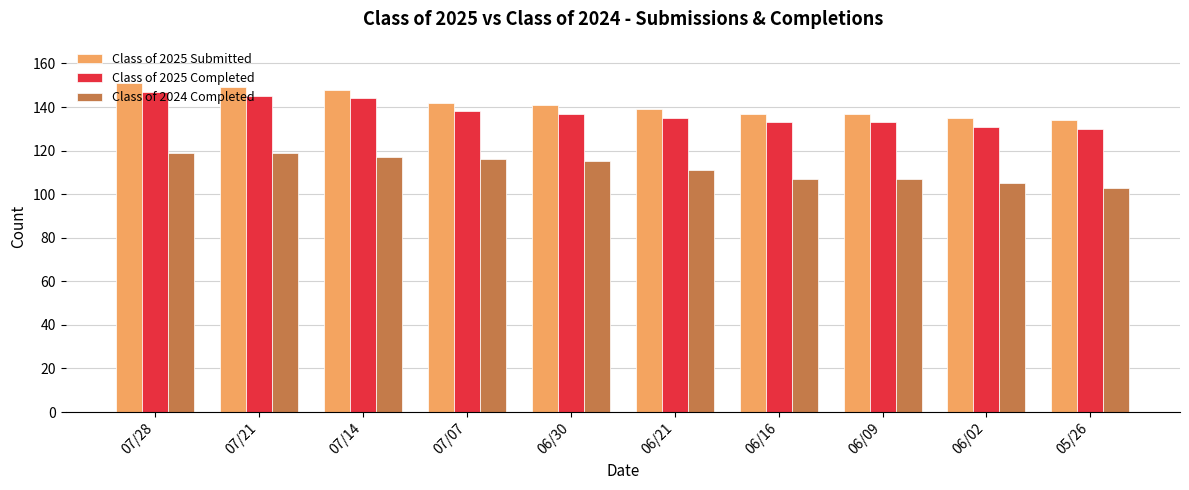

Is it true that Class of 2025 Completed equals 135 at 06/21?

True